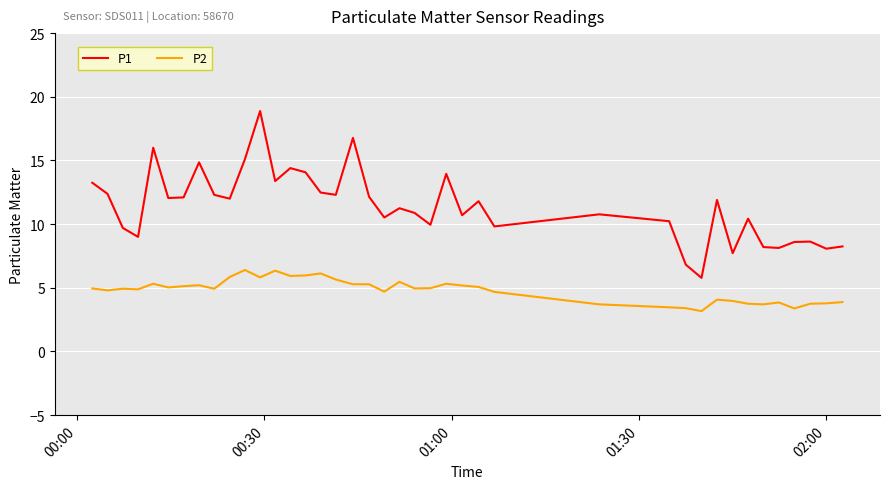

True or false: P1 and P2 cross at least once.

False